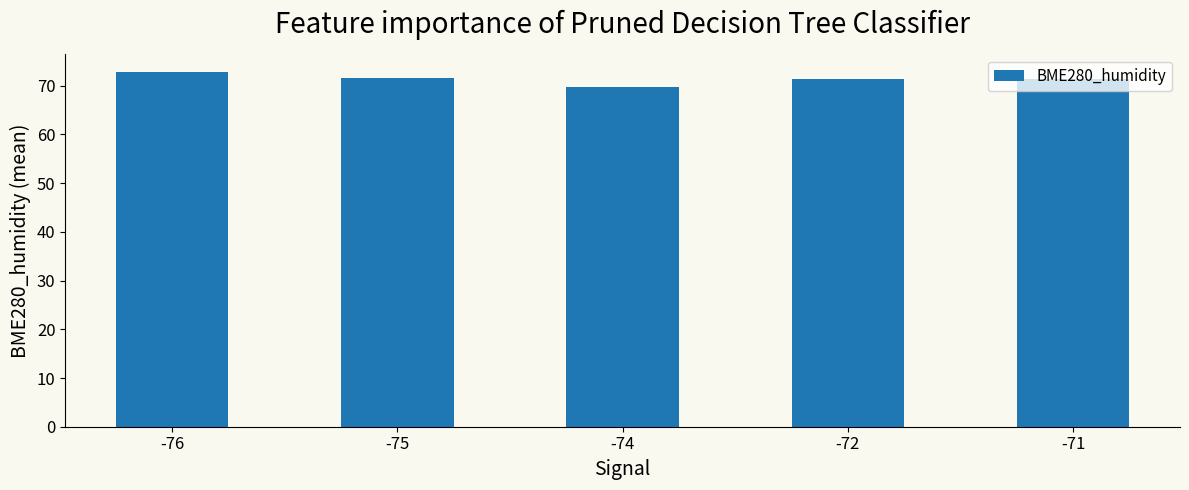

What is the ratio of the value at -75 to the value at -74?

1.0